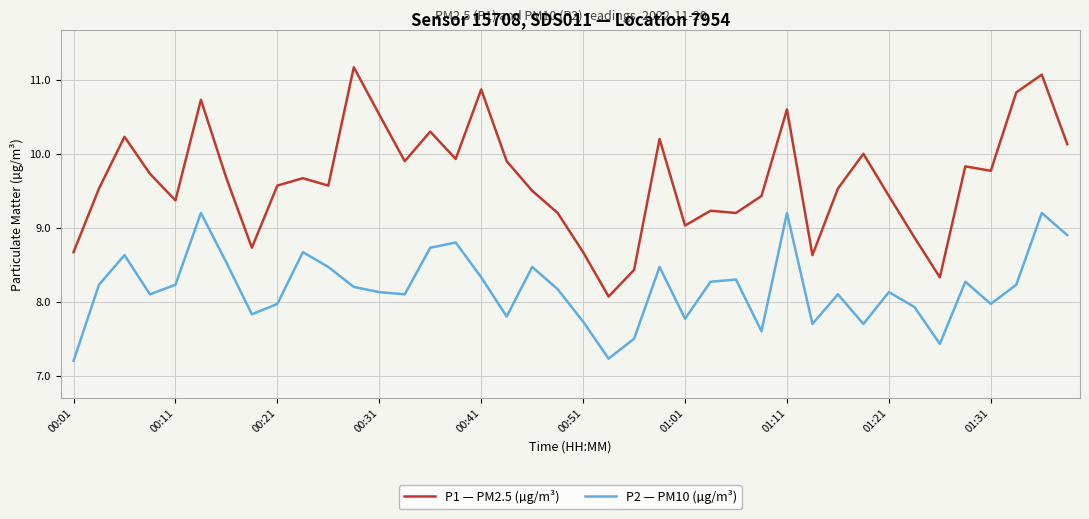

True or false: P1 — PM2.5 (µg/m³) and P2 — PM10 (µg/m³) cross at least once.

False